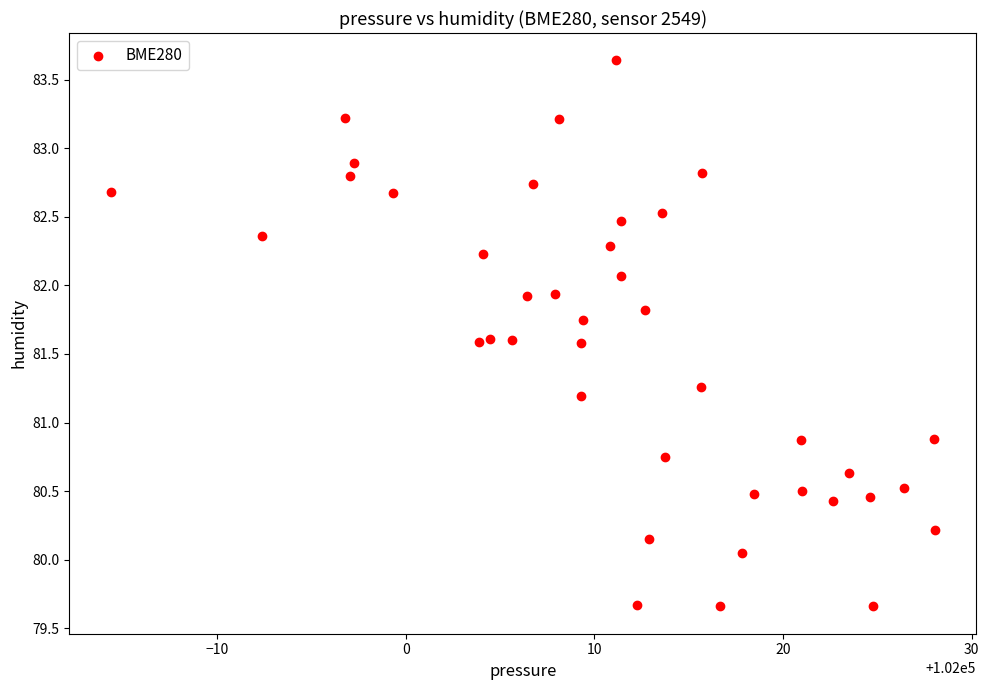

What is the range of Y values (max minus min)?

4.0